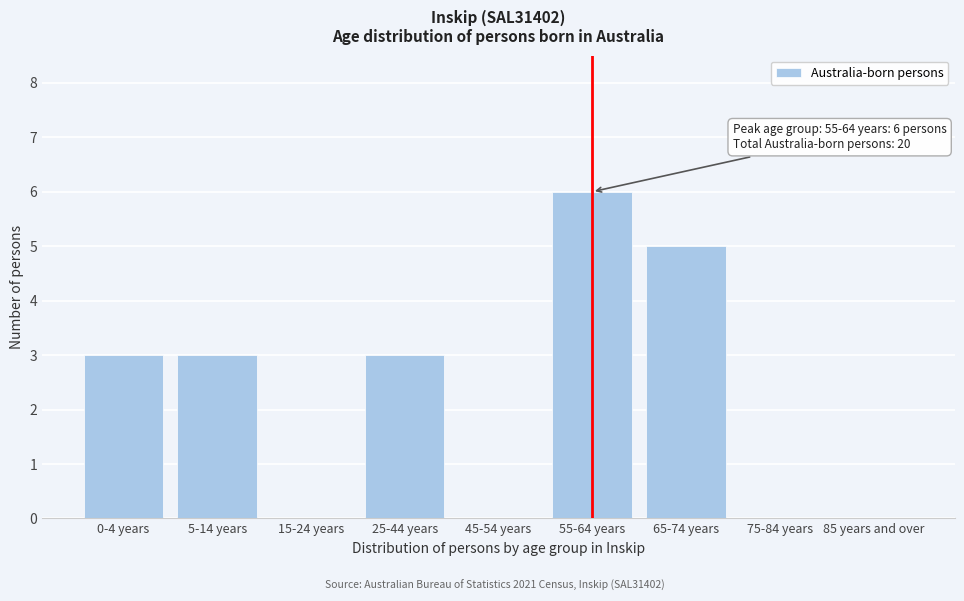

Reading left to right, extract all data points from this chart.

0-4 years=3	5-14 years=3	15-24 years=0	25-44 years=3	45-54 years=0	55-64 years=6	65-74 years=5	75-84 years=0	85 years and over=0